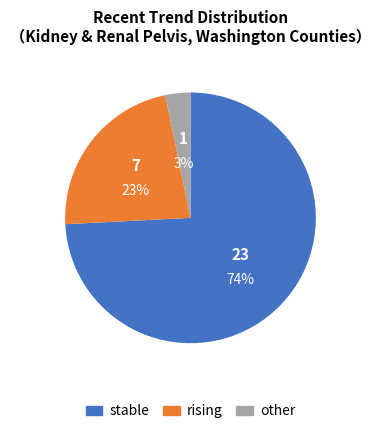

Is the sum of stable and rising greater than half?

Yes